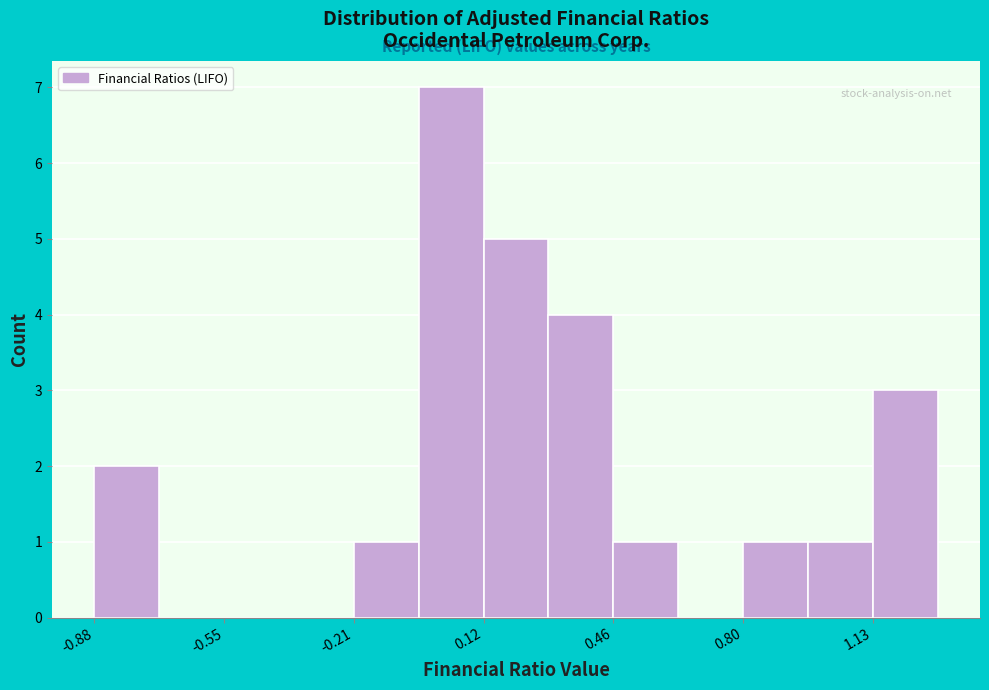

Around what value on the x-axis is the tallest bar? Give the approximate position of its centre, as read against the axis.

0.05